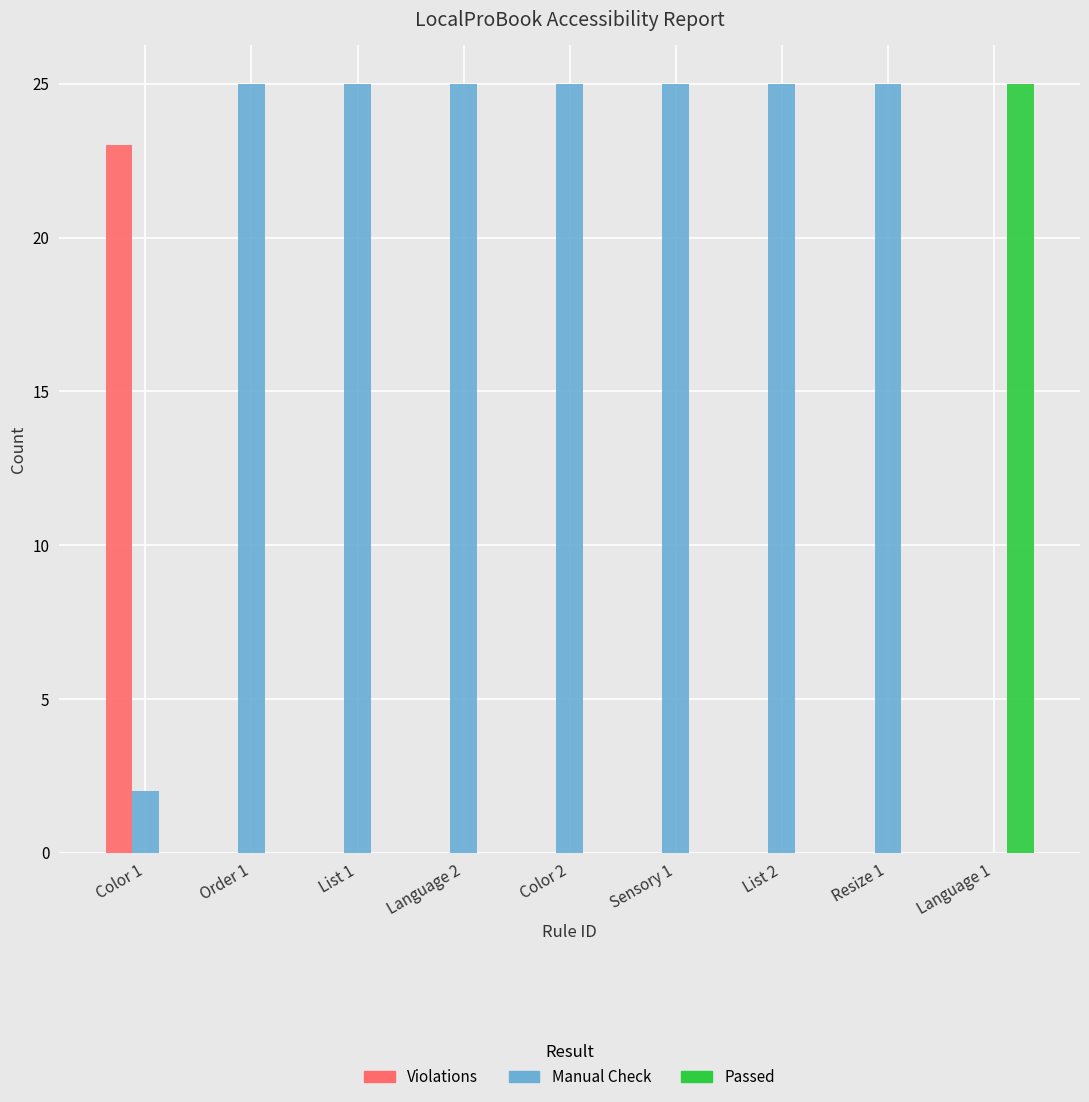

Which series has the largest total across all categories?

Manual Check